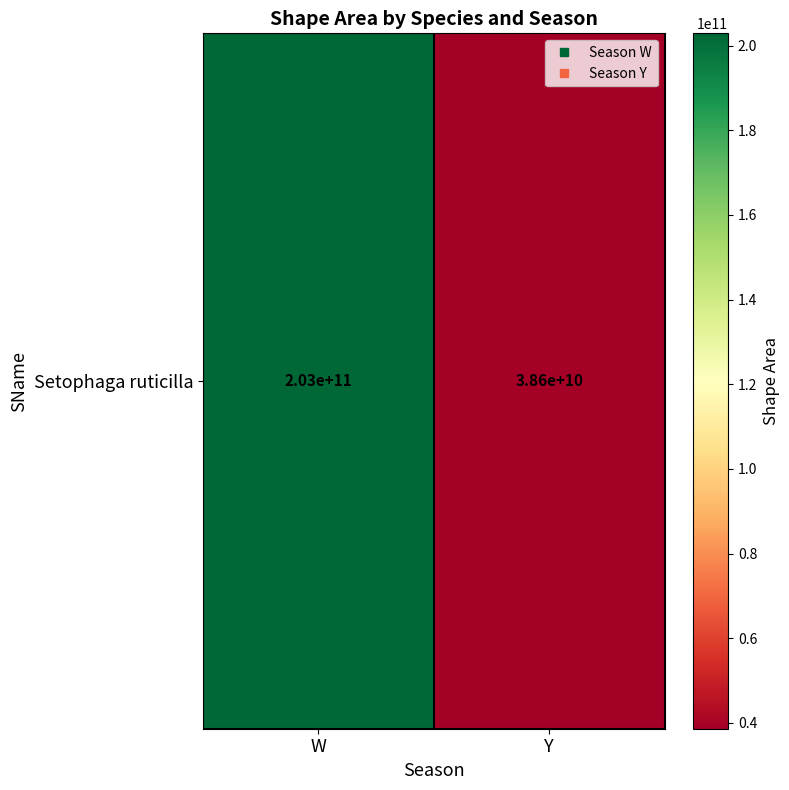

What is the difference between the values at W and Y?

164334291790.8